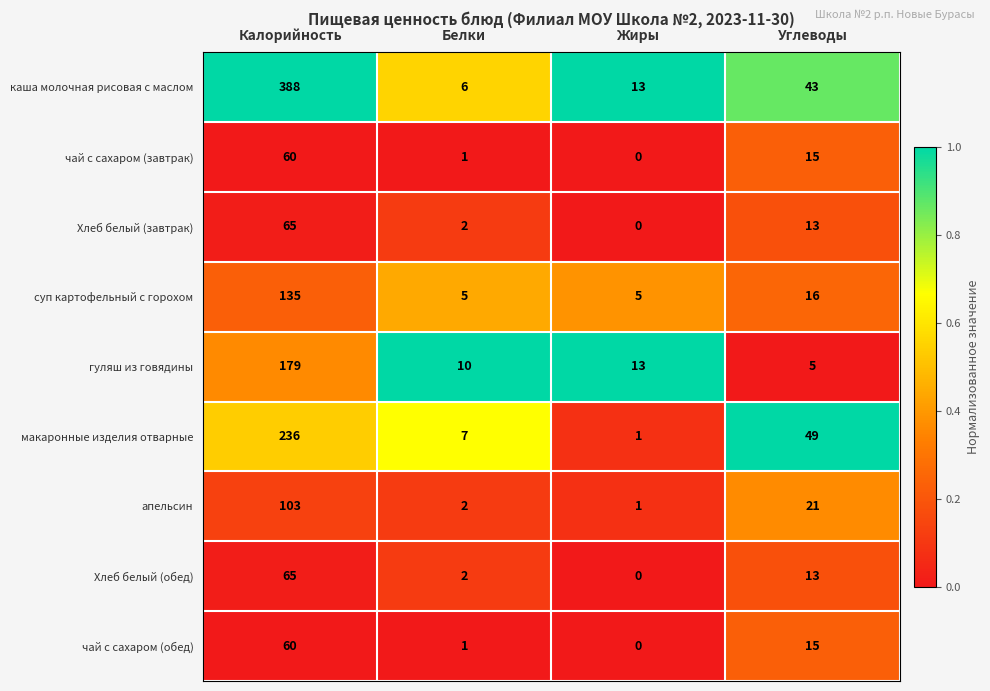

What is the total value across all series at Белки?

36